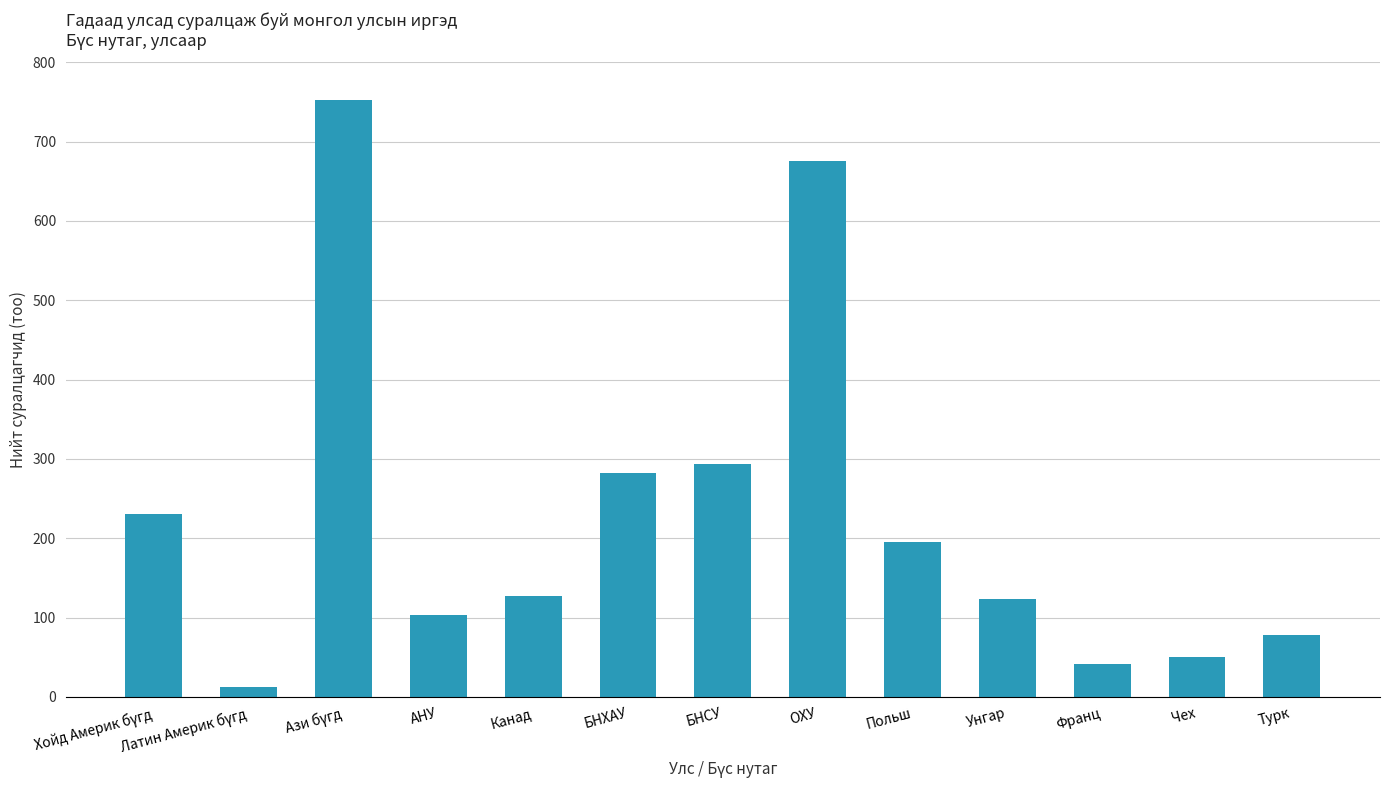

Is it true that the value at Польш is 195?

True